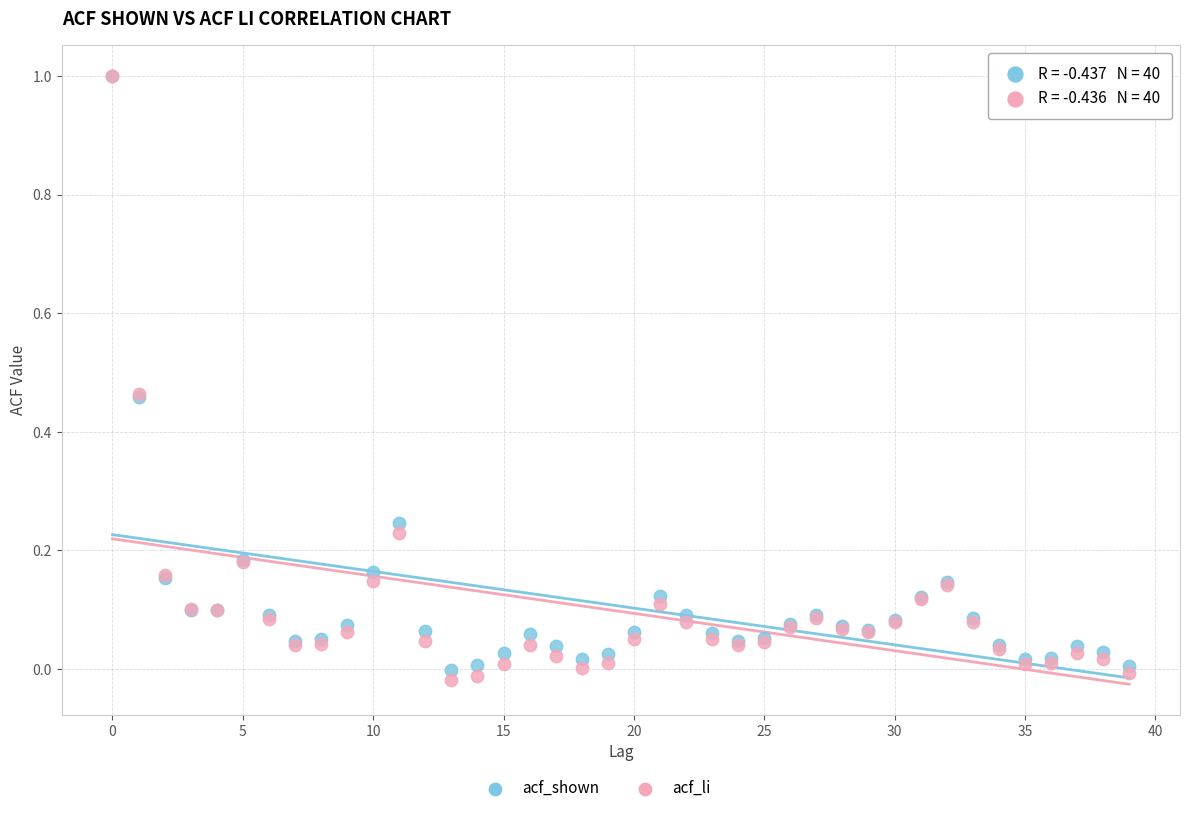

Which series has the largest Y range (max minus min)?

acf_li